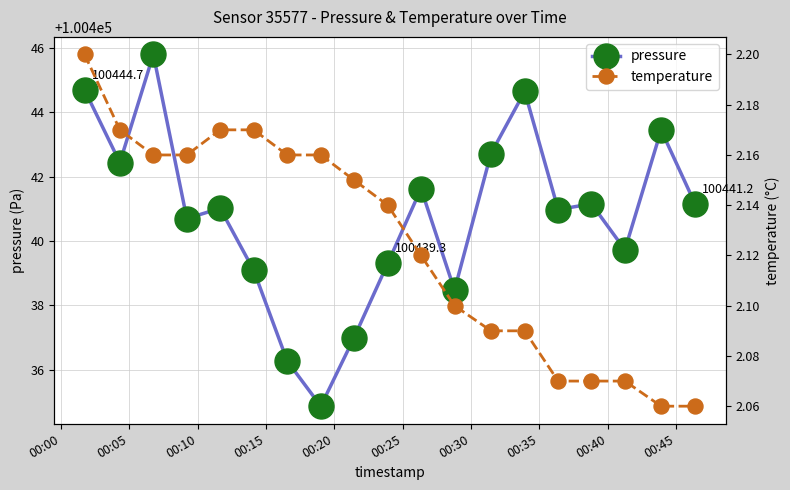

Is this an area chart (filled region under the line)?

No